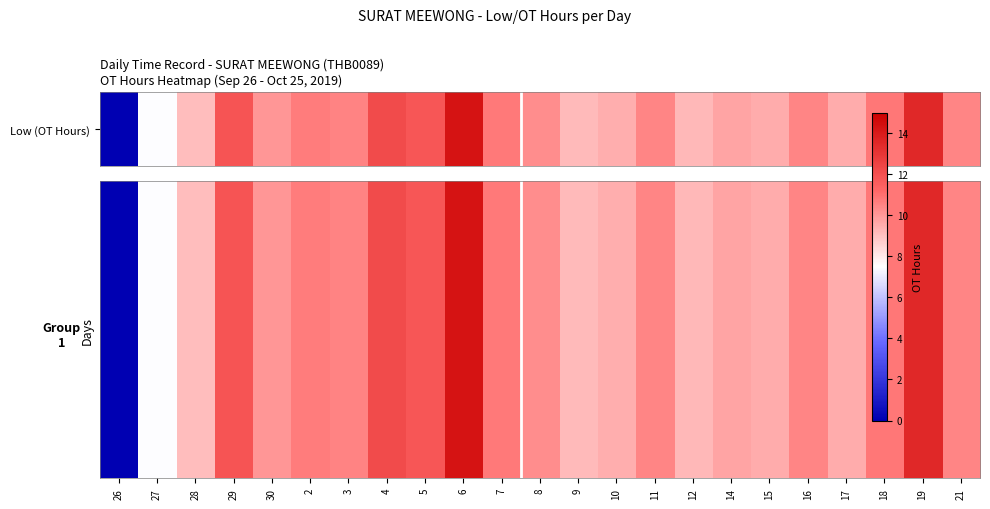

At which category is the sum across all series the highest?

6